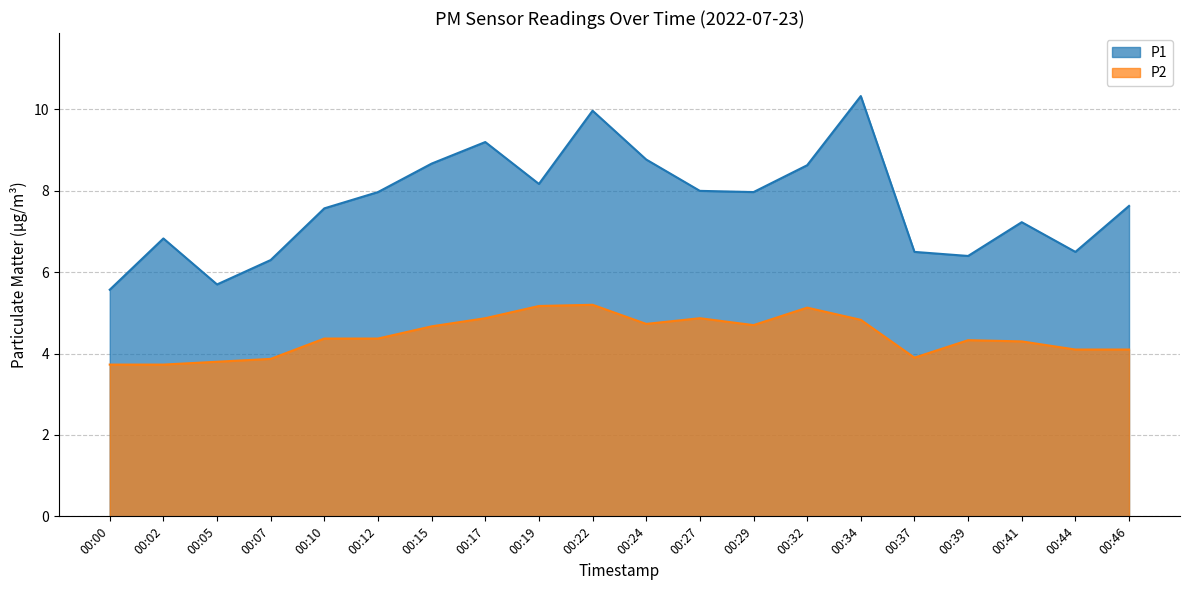

List the series in order of their peak value, lowest first.

P2, P1